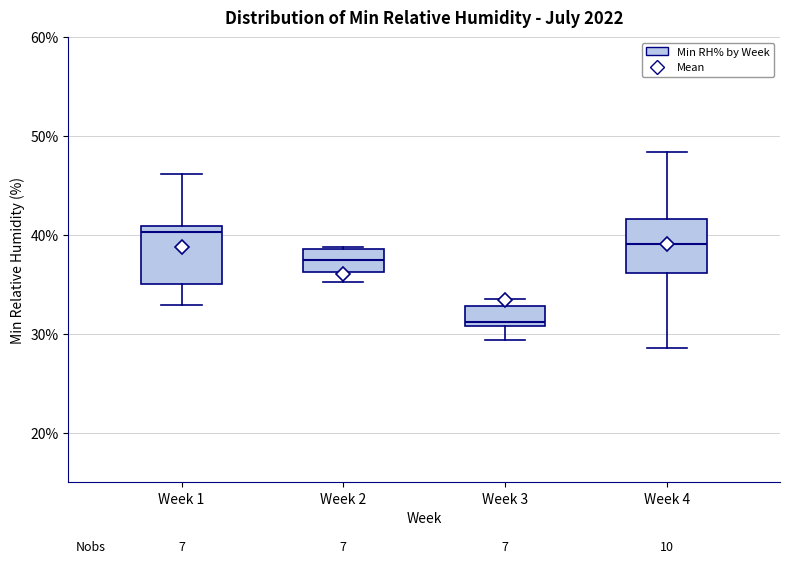

Which box has the lowest median line?

Week 3